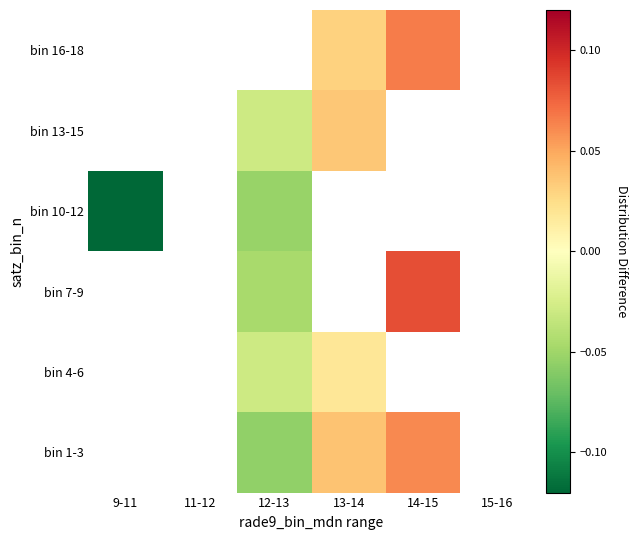

Count the number of data series in this chart.

6